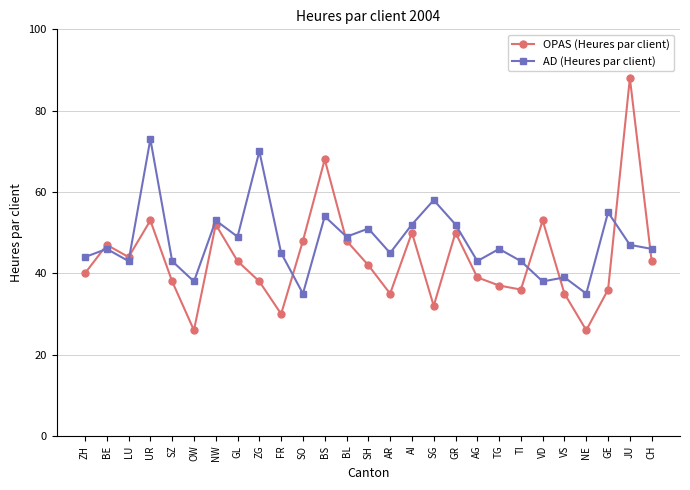

Reading right to left, what are all the values shown in this chart?

OPAS (Heures par client): CH=43	JU=88	GE=36	NE=26	VS=35	VD=53	TI=36	TG=37	AG=39	GR=50	SG=32	AI=50	AR=35	SH=42	BL=48	BS=68	SO=48	FR=30	ZG=38	GL=43	NW=52	OW=26	SZ=38	UR=53	LU=44	BE=47	ZH=40
AD (Heures par client): CH=46	JU=47	GE=55	NE=35	VS=39	VD=38	TI=43	TG=46	AG=43	GR=52	SG=58	AI=52	AR=45	SH=51	BL=49	BS=54	SO=35	FR=45	ZG=70	GL=49	NW=53	OW=38	SZ=43	UR=73	LU=43	BE=46	ZH=44